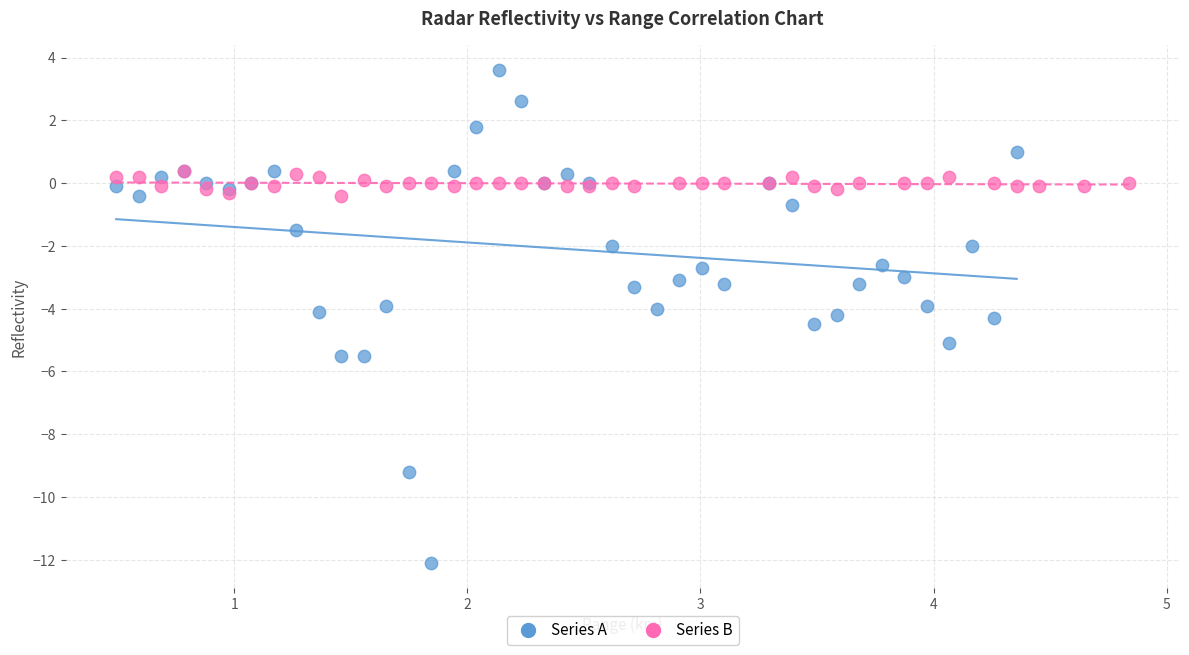

Which series has the widest spread of Y values?

Series A